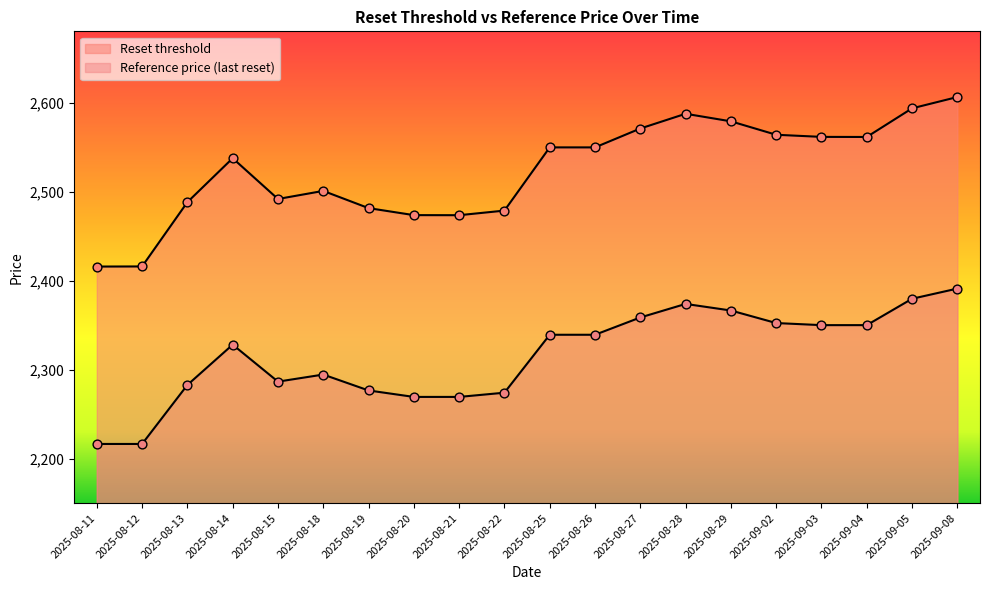

What is the total value across all series at 2025-08-27?

4929.4